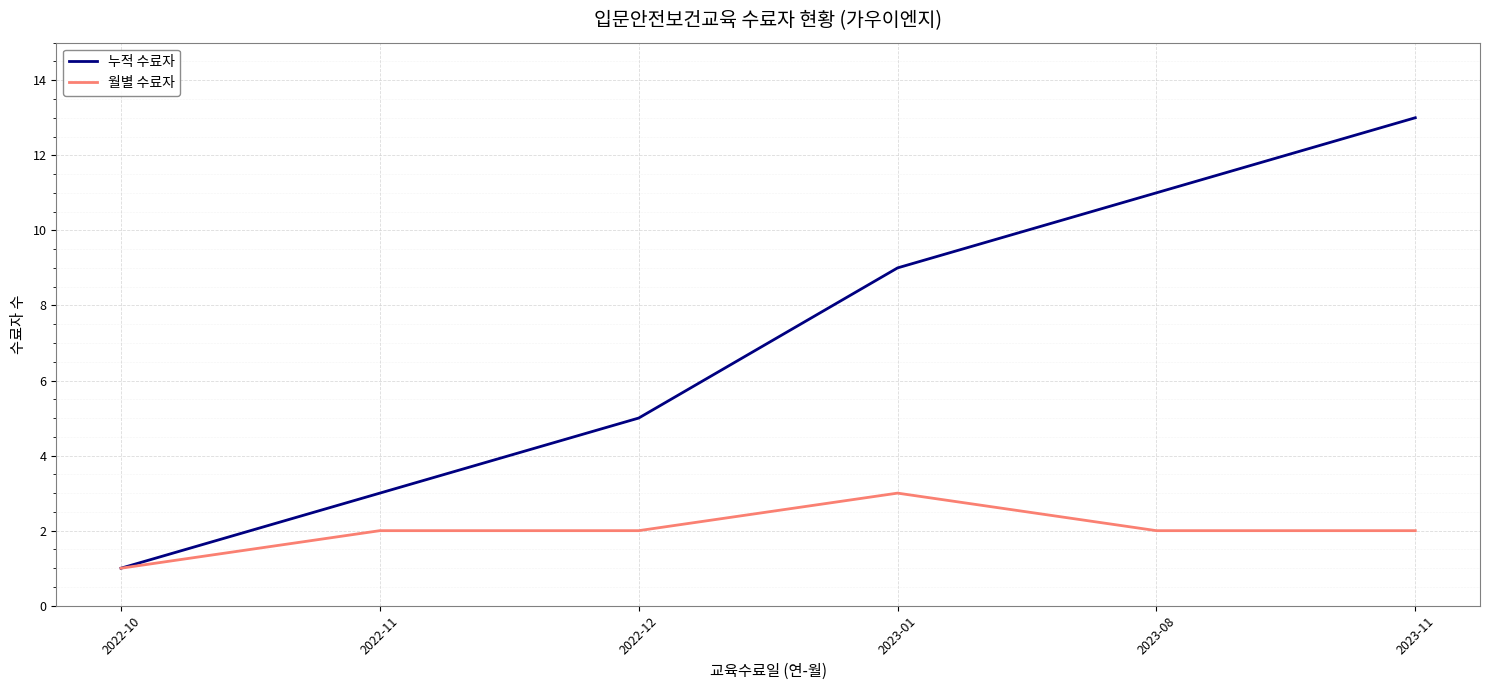

Rank the series by their average value, from lowest to highest.

월별 수료자, 누적 수료자